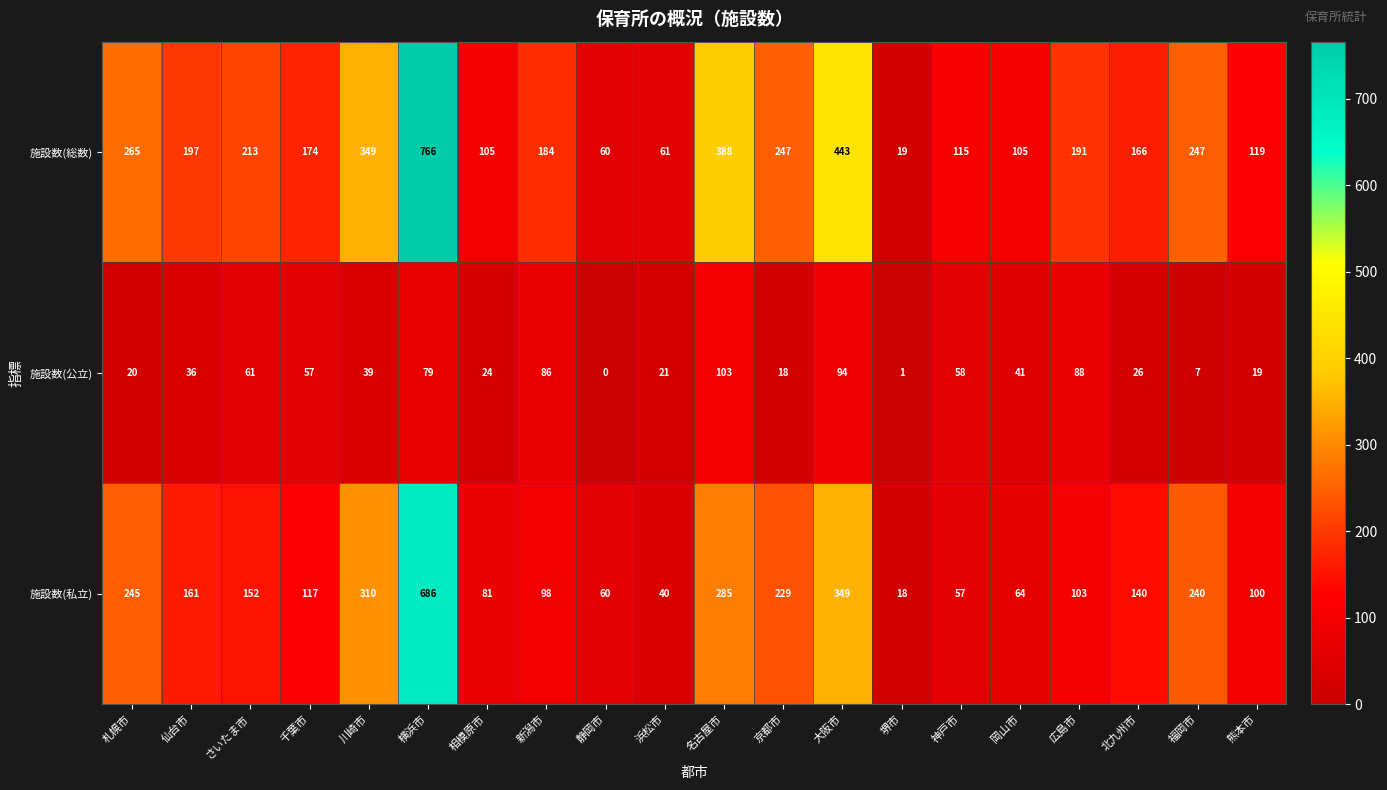

What is the difference between the maximum and second lowest values in the 施設数(総数) series?

706